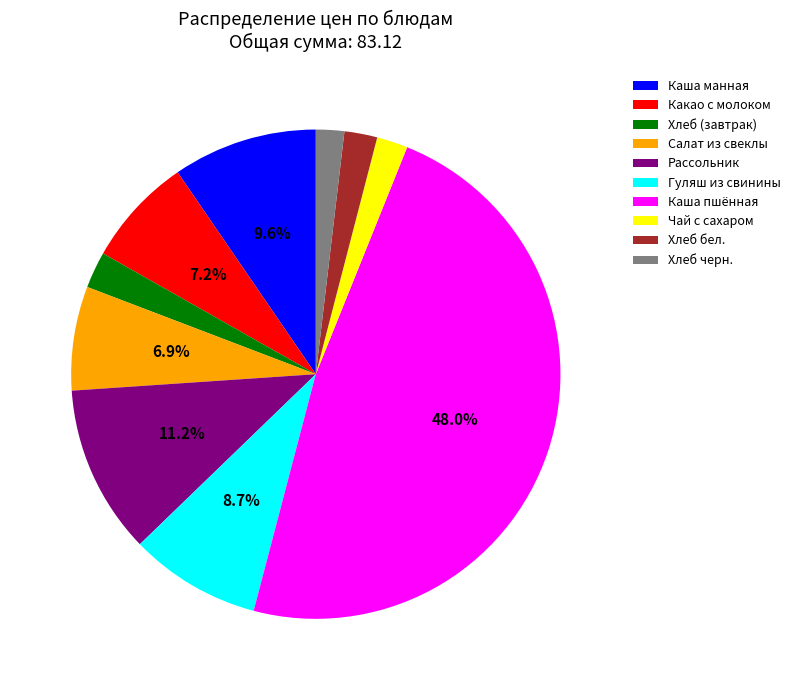

To the nearest percent, what percentage of the pie is Хлеб бел.?

2%